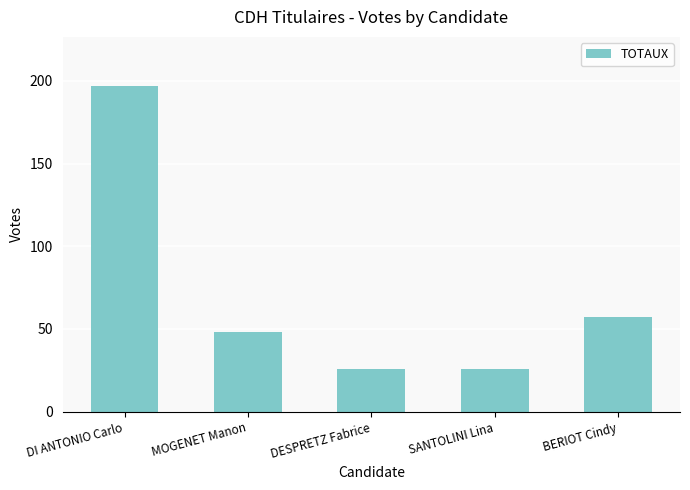

What is the value of the 1st bar from the left?

197